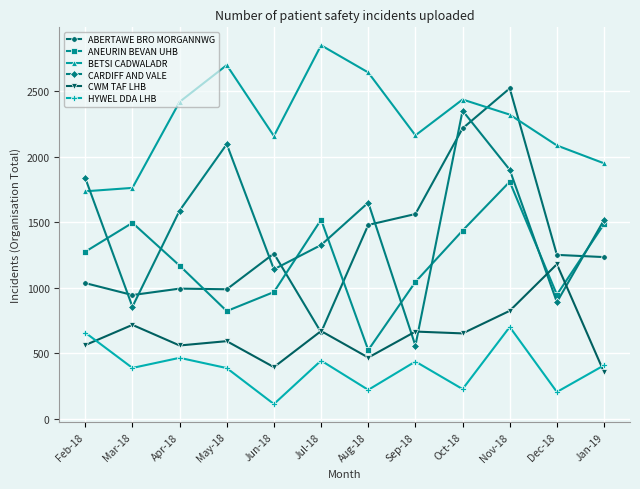

Rank the series by their maximum value, from lowest to highest.

HYWEL DDA LHB, CWM TAF LHB, ANEURIN BEVAN UHB, CARDIFF AND VALE, ABERTAWE BRO MORGANNWG, BETSI CADWALADR